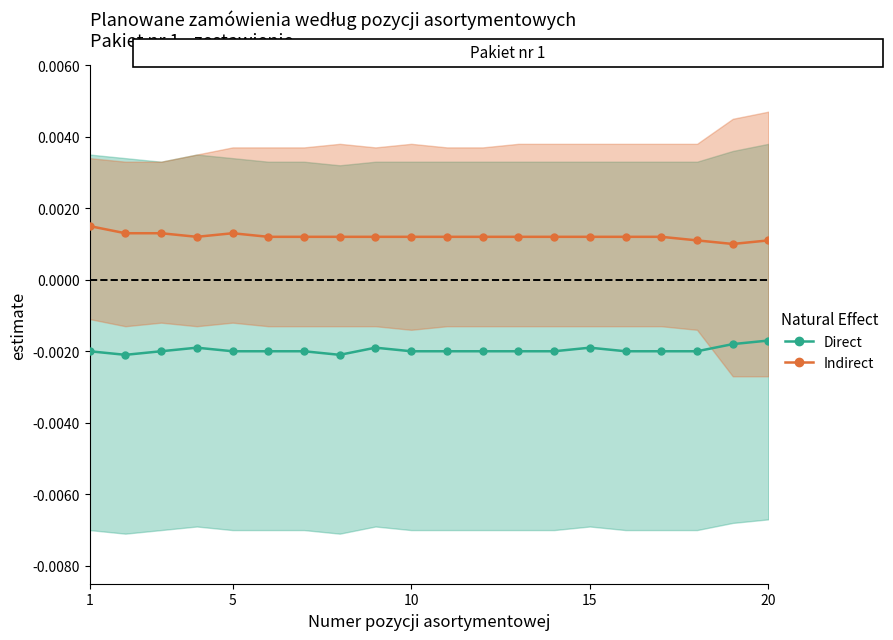

How many data points does each series have?

20